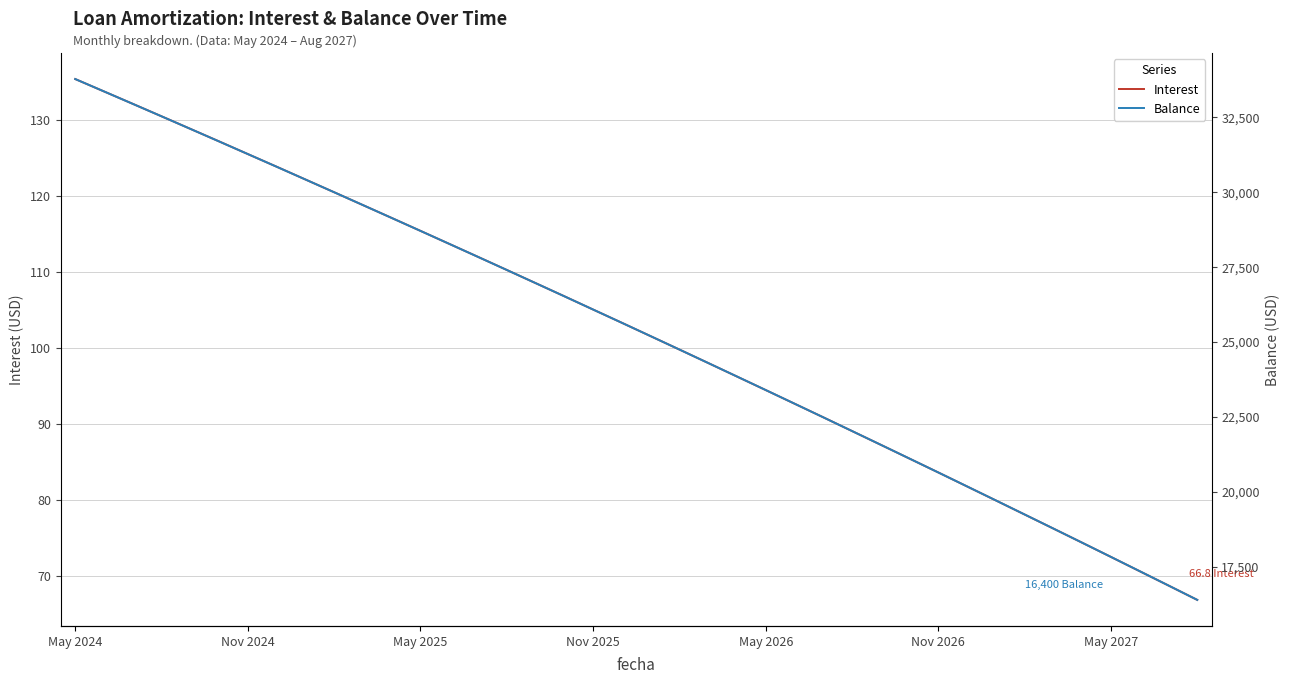

True or false: Interest has more than 0 points higher than both neighbors.

False